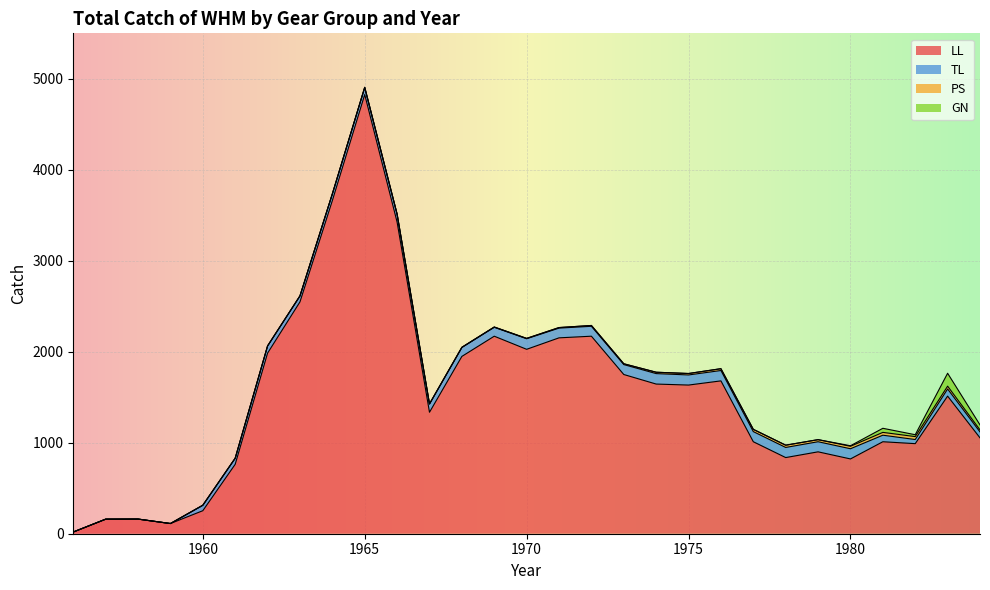

True or false: PS has a value of 25.0 at 1978.

True